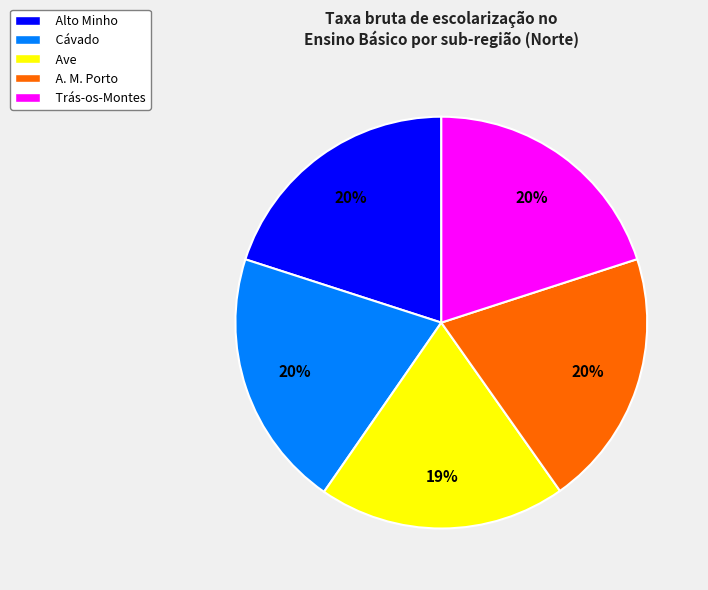

To the nearest percent, what is the average slice percentage?

20%